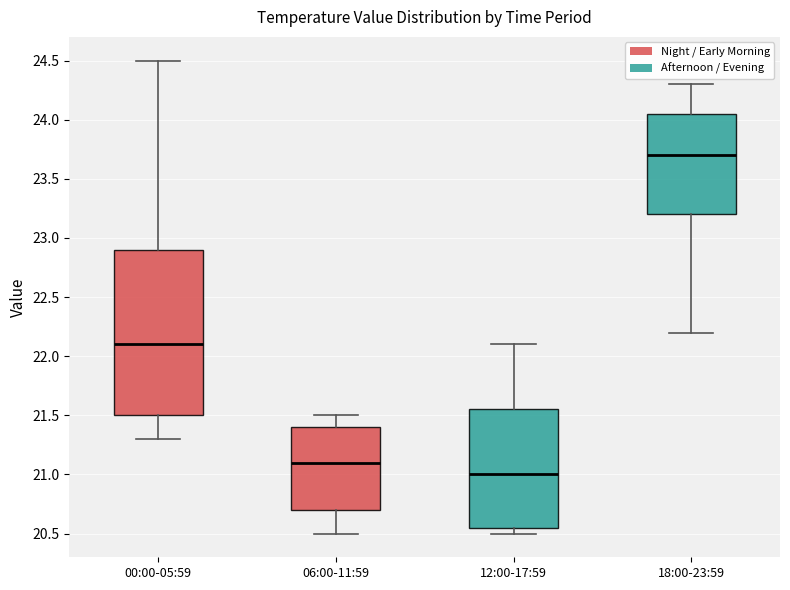

Reading left to right, transcribe this box plot: for each box, give where its median line is, the range the box spans, and where its two whiskers end, as read against the y-axis. The values are not printed on the chart, so give them approximately, as read against the axis.

00:00-05:59: median 22.10, box 21.50 to 22.90, whiskers 21.30 to 24.50
06:00-11:59: median 21.10, box 20.70 to 21.40, whiskers 20.50 to 21.50
12:00-17:59: median 21.00, box 20.55 to 21.55, whiskers 20.50 to 22.10
18:00-23:59: median 23.70, box 23.20 to 24.05, whiskers 22.20 to 24.30